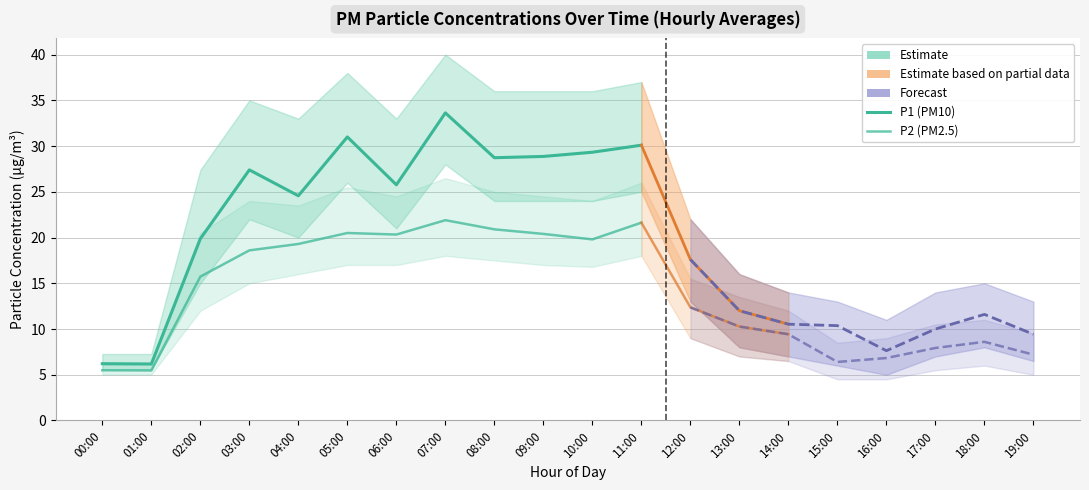

At how many categories does at least one series exceed 26?

7